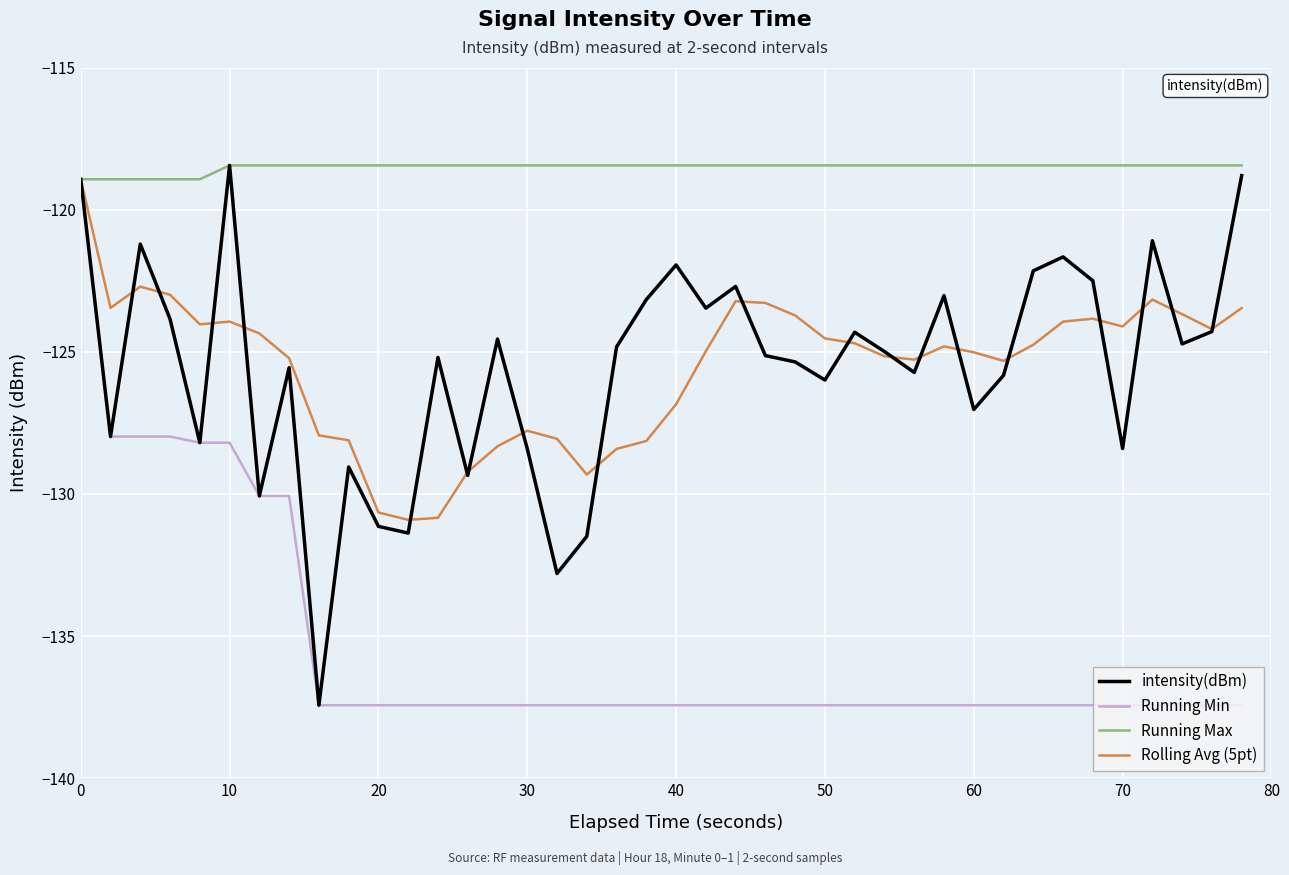

Which series has the largest total across all categories?

Running Max